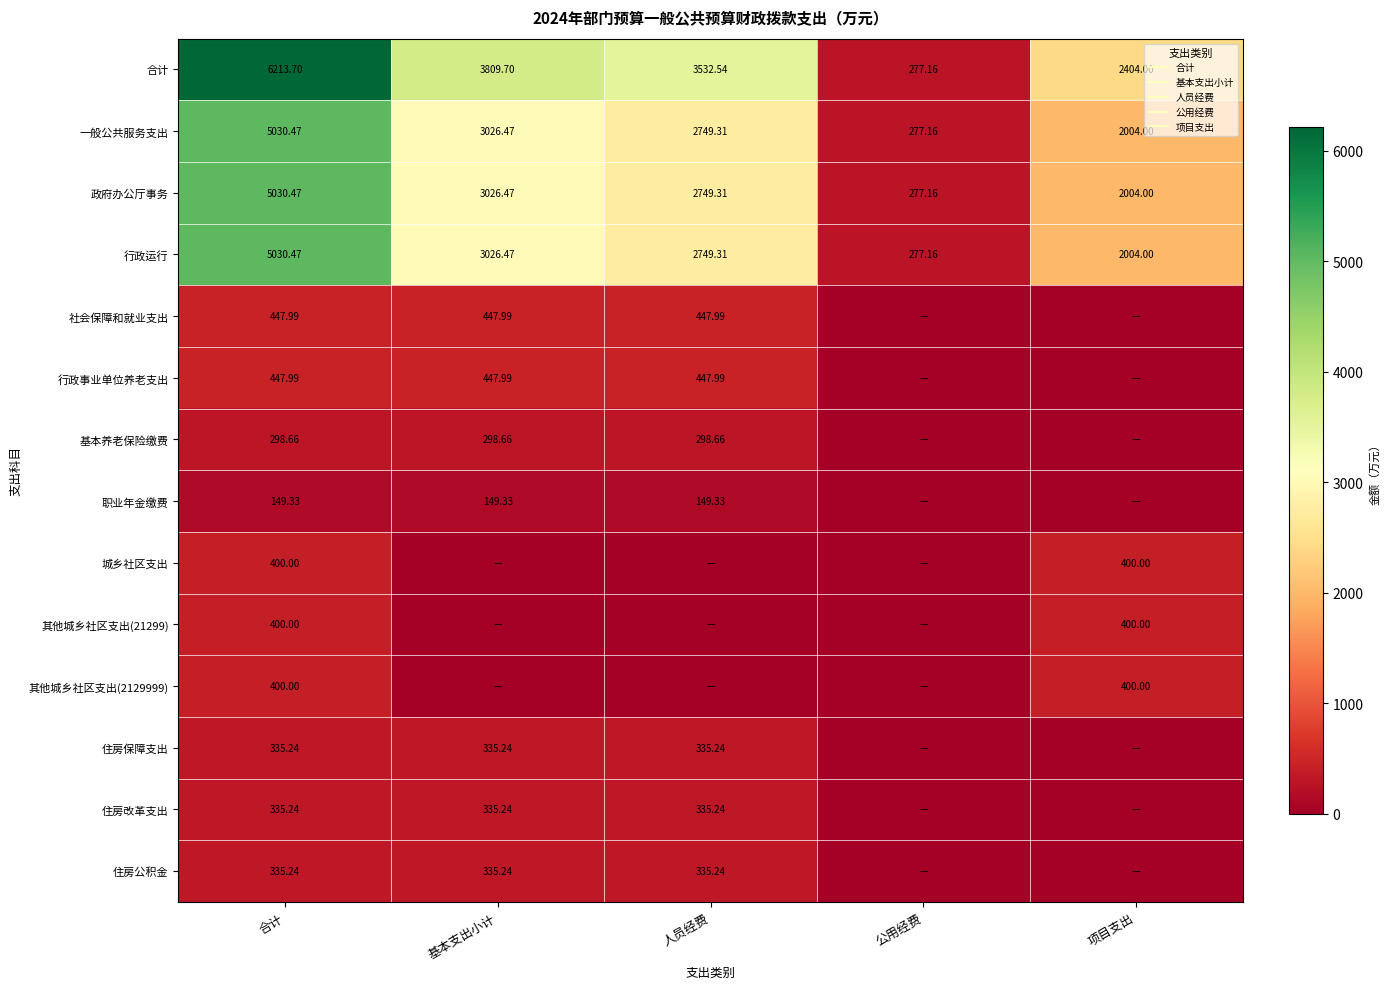

What is the spread (max minus min) of values at 人员经费?

3532.5